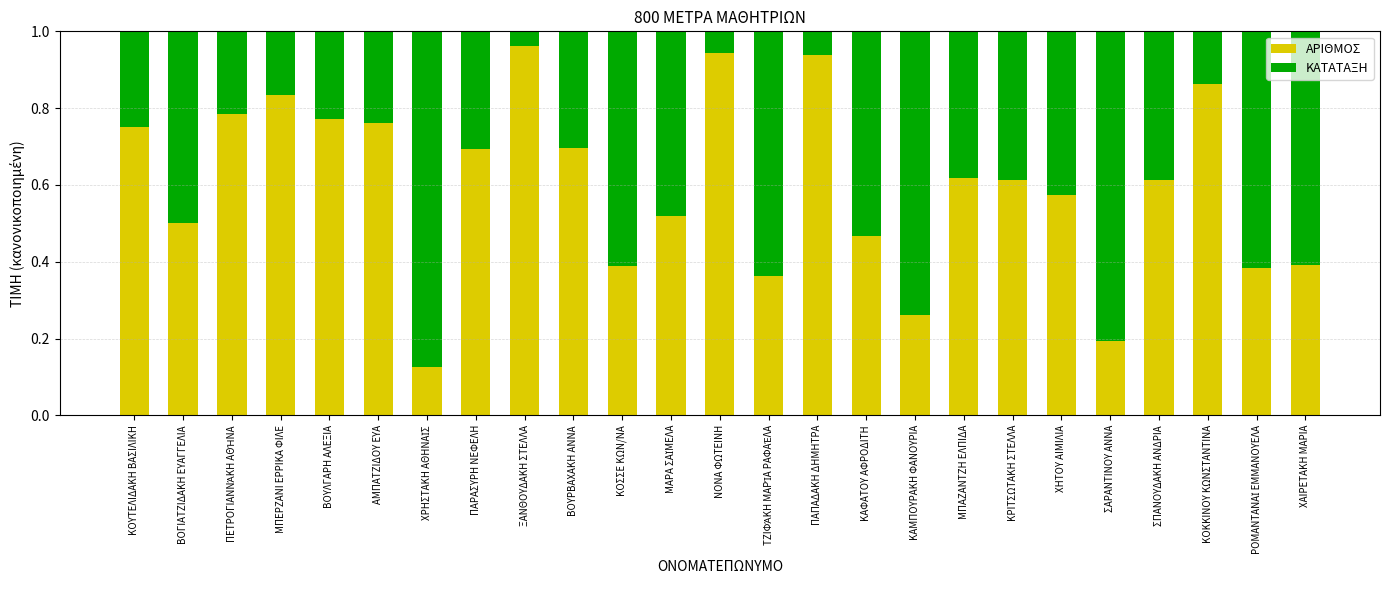

The value of ΑΡΙΘΜΟΣ at ΒΟΥΛΓΑΡΗ ΑΛΕΞΙΑ is 1.4. True or false?

False